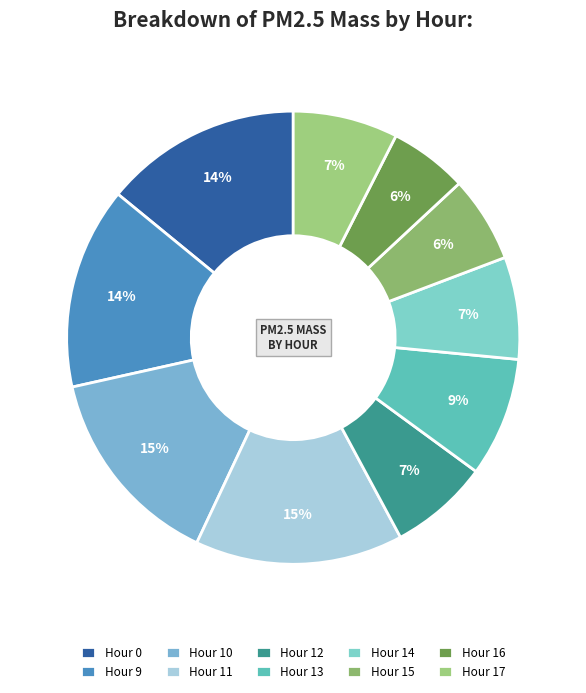

How many segments does this pie chart have?

10